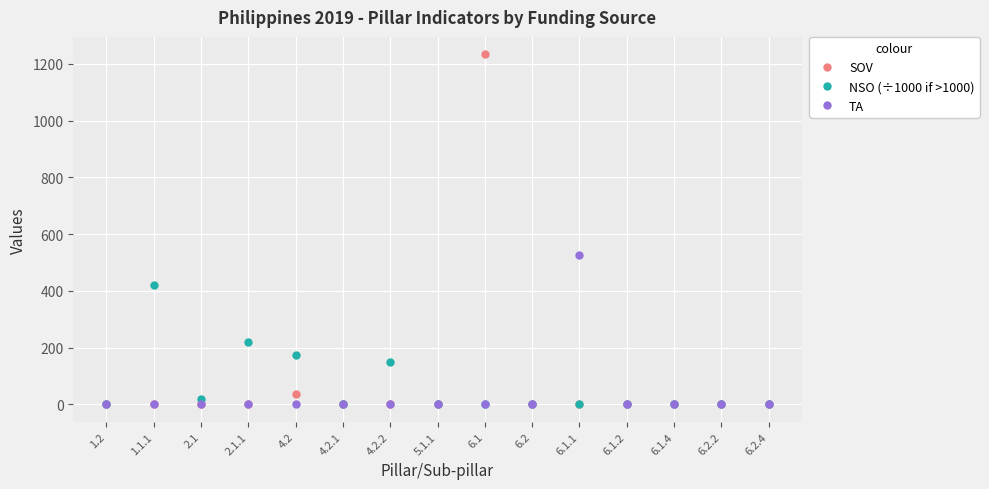

What value does the TA series have at 6.1.1?

528.0